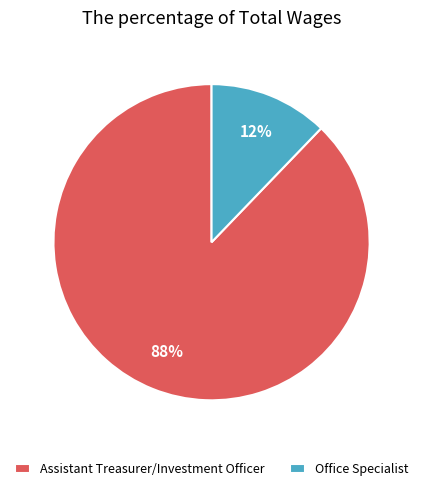

To the nearest percent, what is the difference between the Office Specialist and Assistant Treasurer/Investment Officer slice percentages?

76%